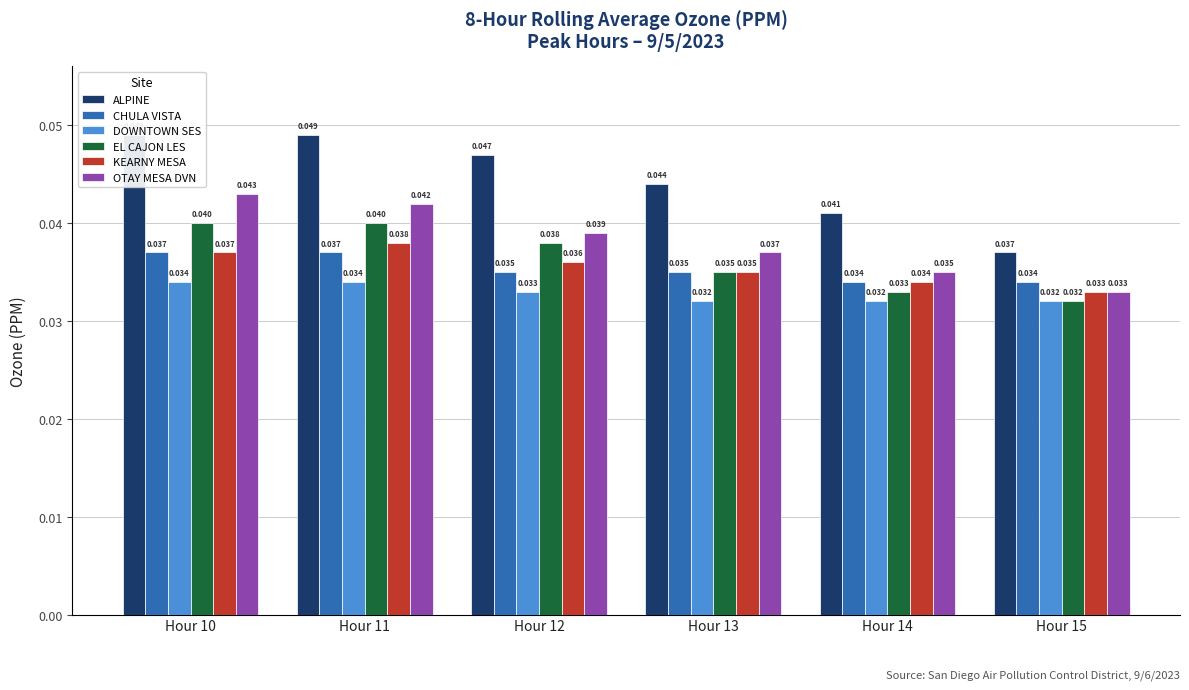

Count the number of categories in the chart.

6